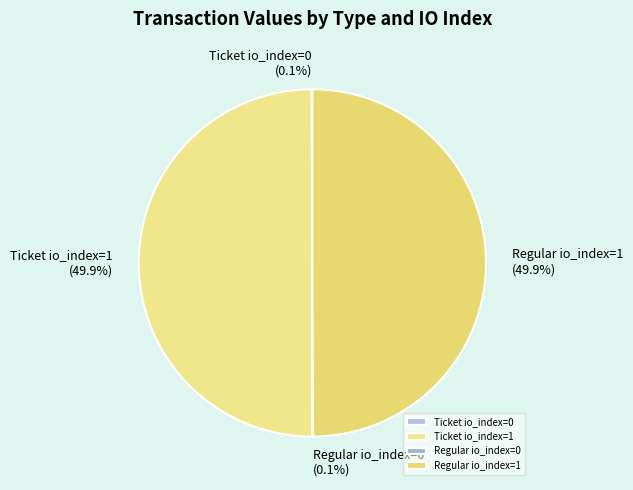

What is the ratio of the value at Ticket io_index=1 to the value at Regular io_index=1?

1.0